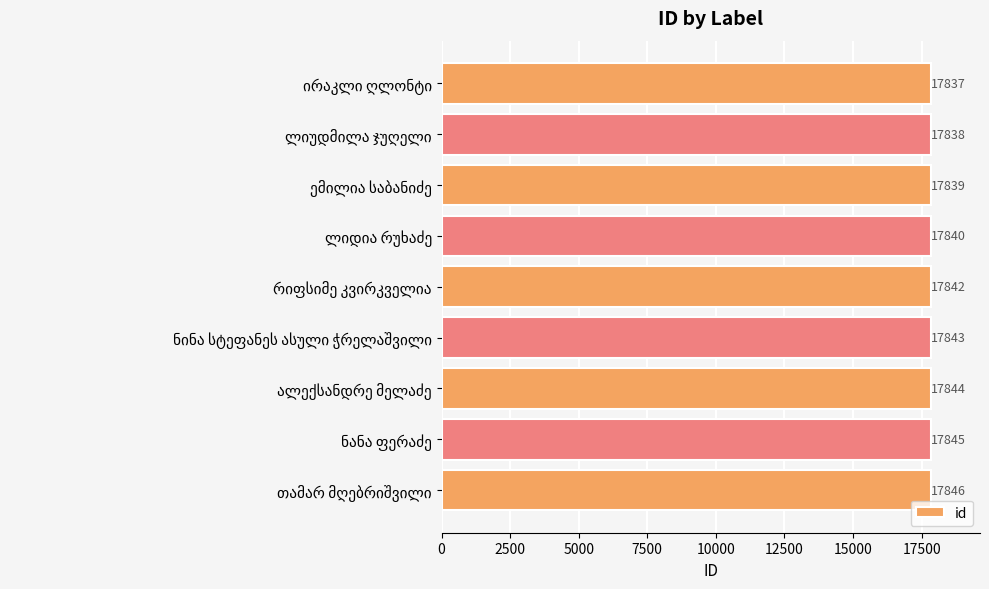

Count the values in the range 17839 to 17844.

5